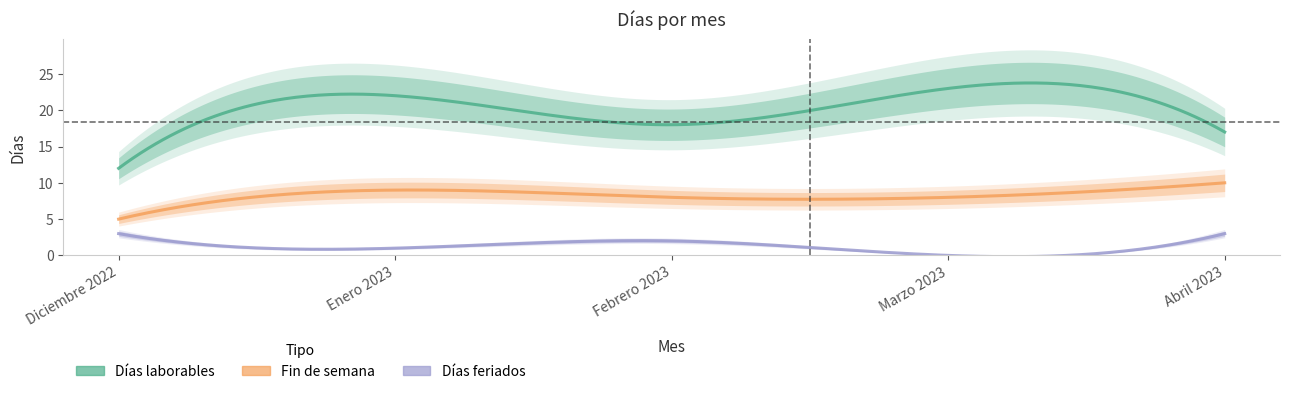

Read the Días laborables value at Febrero 2023, to the nearest 10.

20